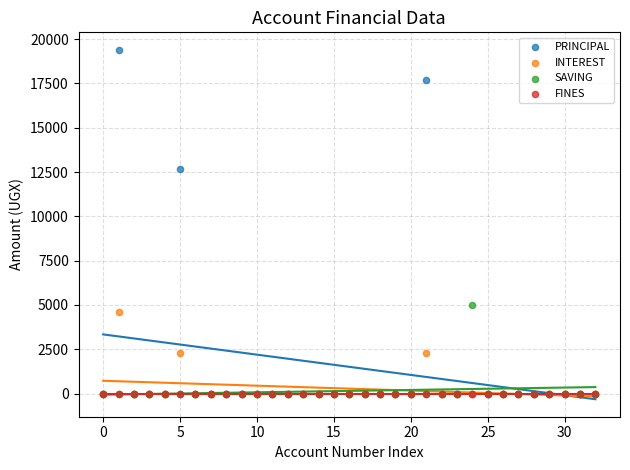

In the PRINCIPAL series, what Y value is closest to 9700?

12700